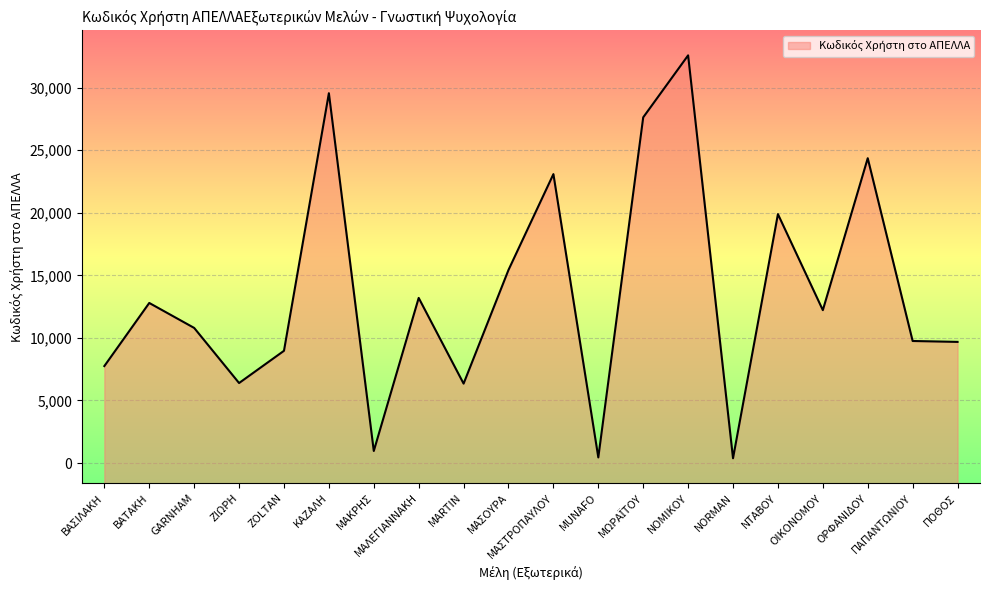

List the labels in order of value, smallest first.

NORMAN, MUNAFO, ΜΑΚΡΗΣ, MARTIN, ΖΙΩΡΗ, ΒΑΣΙΛΑΚΗ, ZOLTAN, ΠΟΘΟΣ, ΠΑΠΑΝΤΩΝΙΟΥ, GARNHAM, ΟΙΚΟΝΟΜΟΥ, ΒΑΤΑΚΗ, ΜΑΛΕΓΙΑΝΝΑΚΗ, ΜΑΣΟΥΡΑ, ΝΤΑΒΟΥ, ΜΑΣΤΡΟΠΑΥΛΟΥ, ΟΡΦΑΝΙΔΟΥ, ΜΩΡΑΪΤΟΥ, ΚΑΖΑΛΗ, ΝΟΜΙΚΟΥ